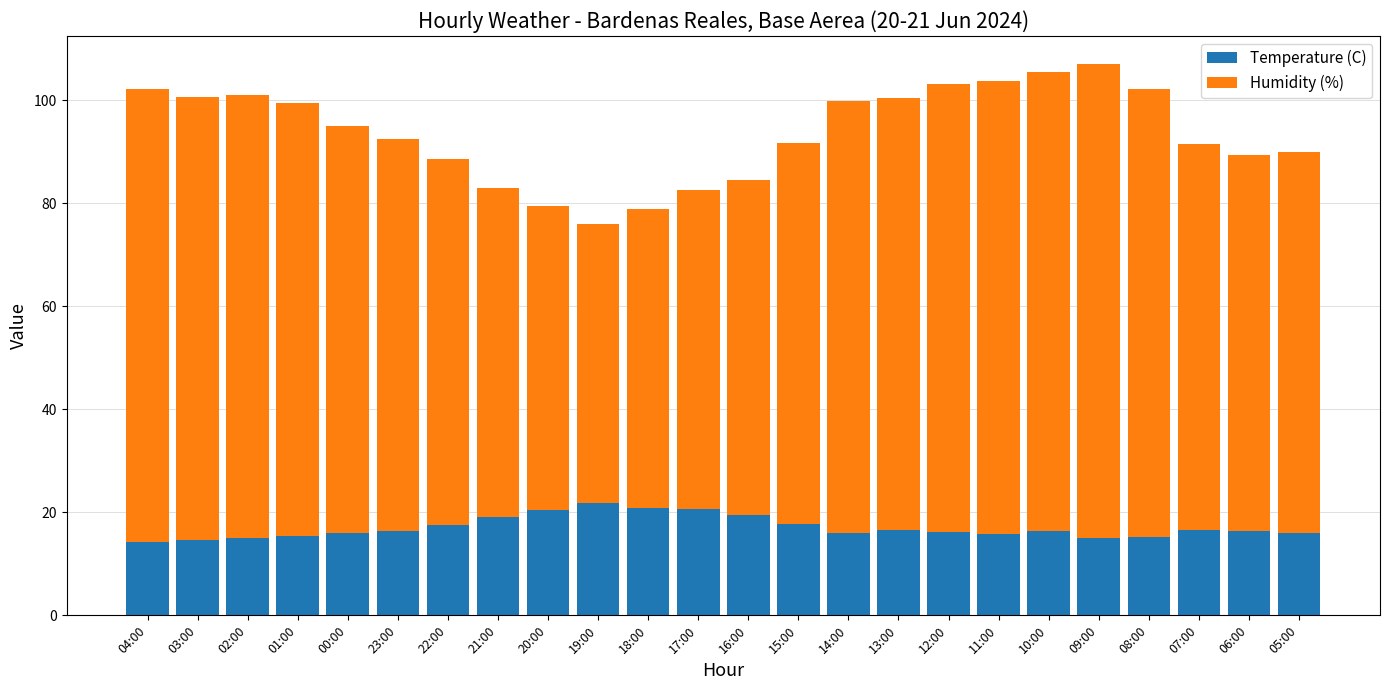

What is the total value across all series at 19:00?

75.9